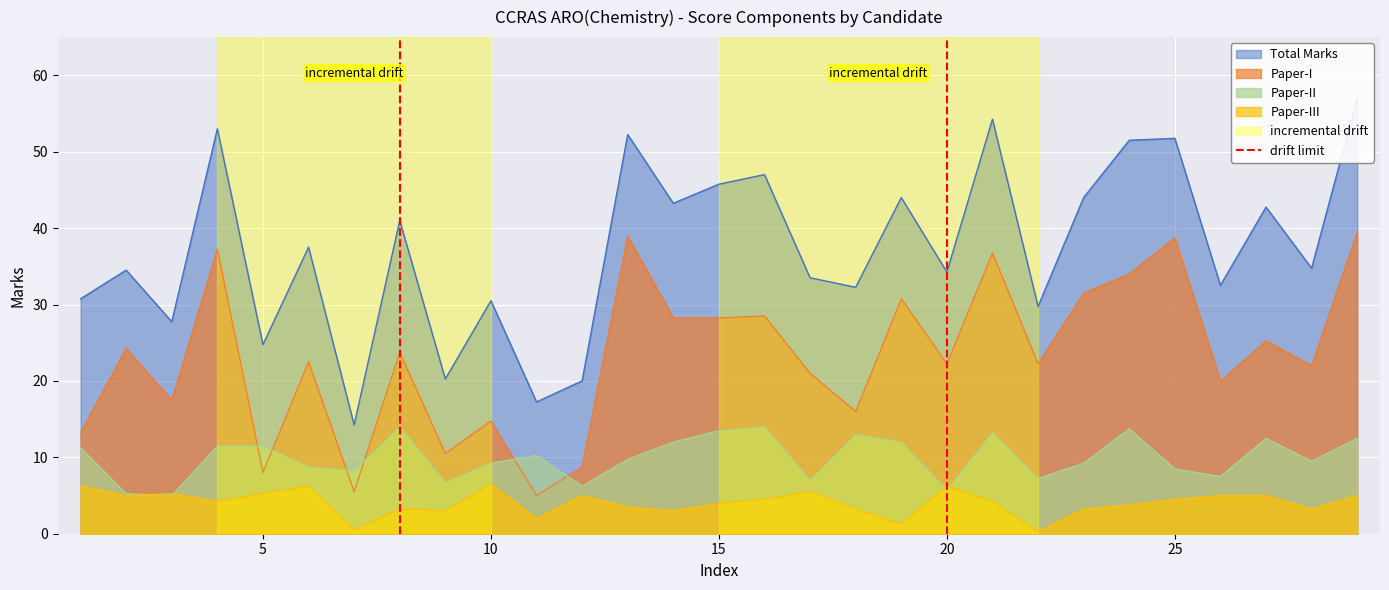

True or false: Paper-II and Paper-I intersect in this chart.

True